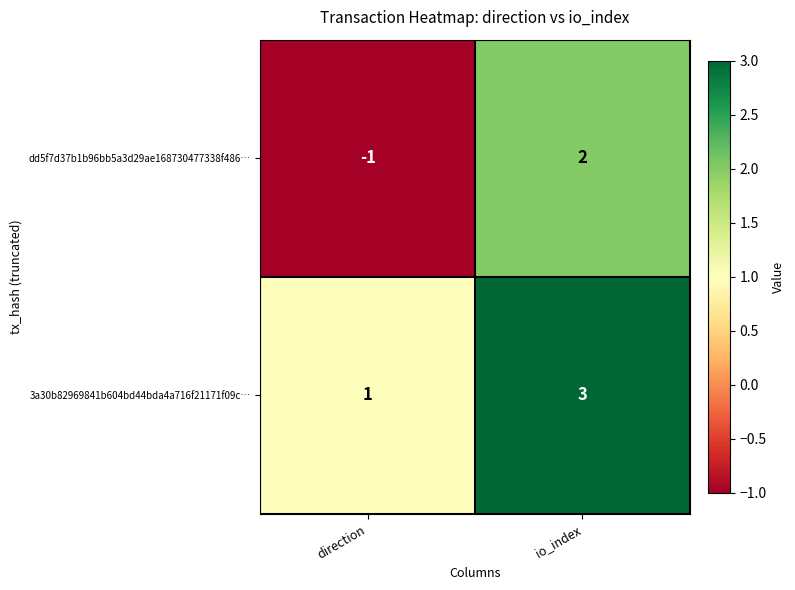

At io_index, list the series in order from smallest to largest.

dd5f7d37b1b96bb5a3d29ae168730477338f486…, 3a30b82969841b604bd44bda4a716f21171f09c…